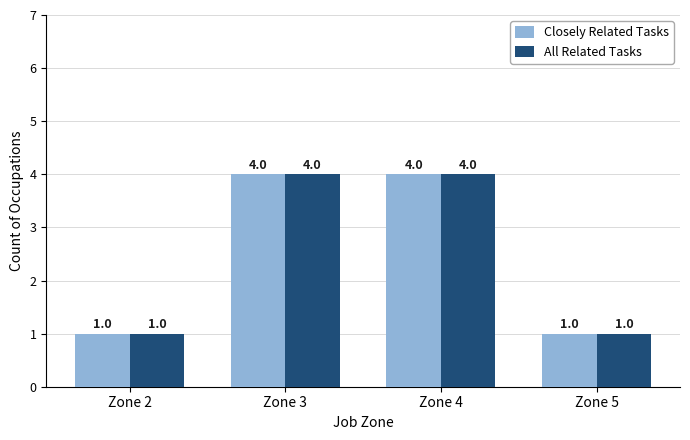

What is the sum of all Closely Related Tasks values?

10